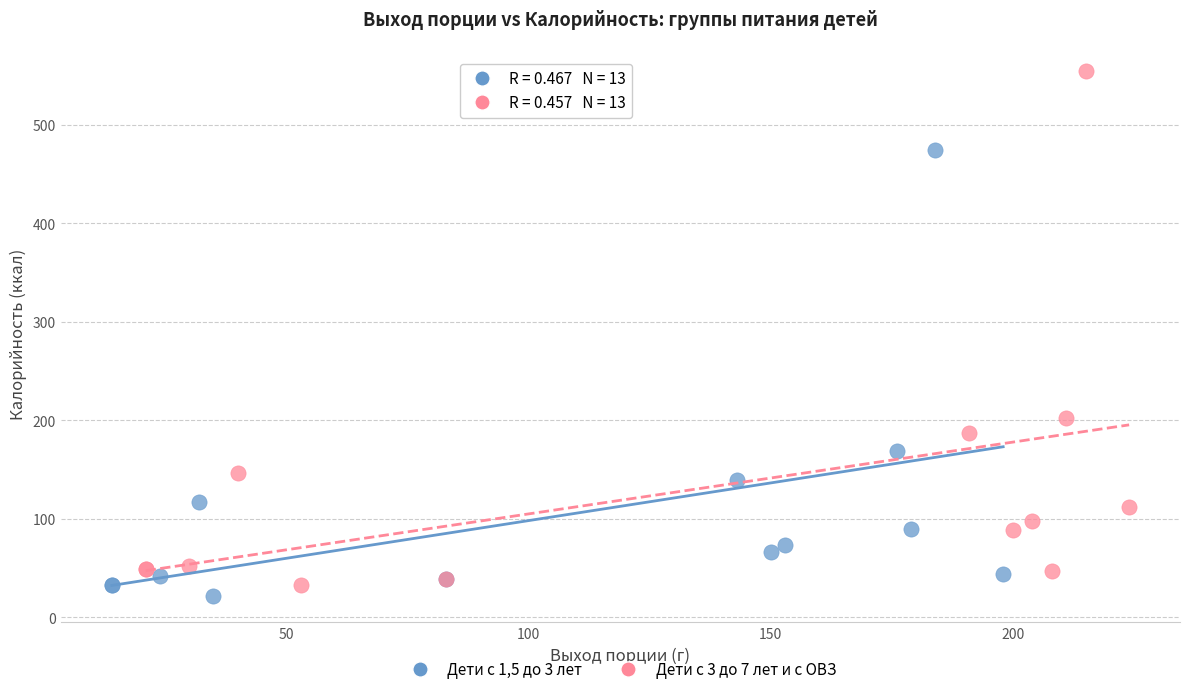

Which series reaches the maximum Y coordinate?

Дети с 3 до 7 лет и с ОВЗ